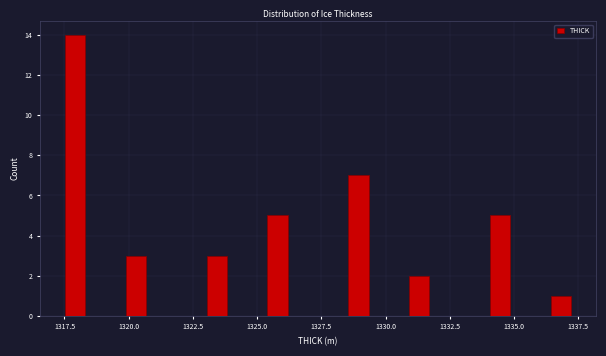

Around what value on the x-axis is the tallest bar? Give the approximate position of its centre, as read against the axis.

1318.0